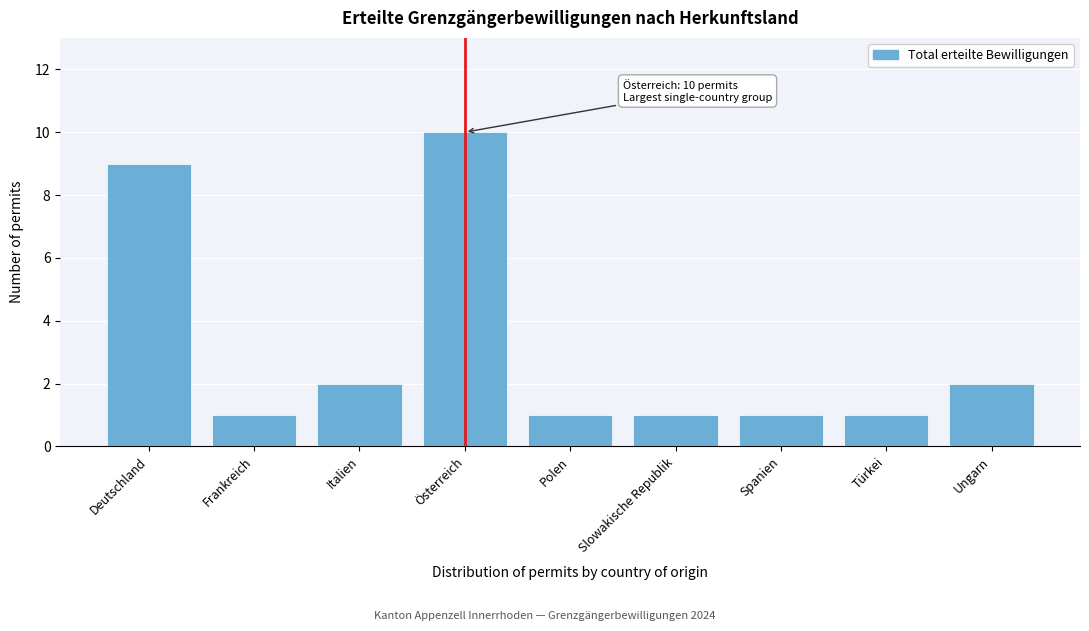

Reading left to right, what are all the values shown in this chart?

Deutschland=9	Frankreich=1	Italien=2	Österreich=10	Polen=1	Slowakische Republik=1	Spanien=1	Türkei=1	Ungarn=2